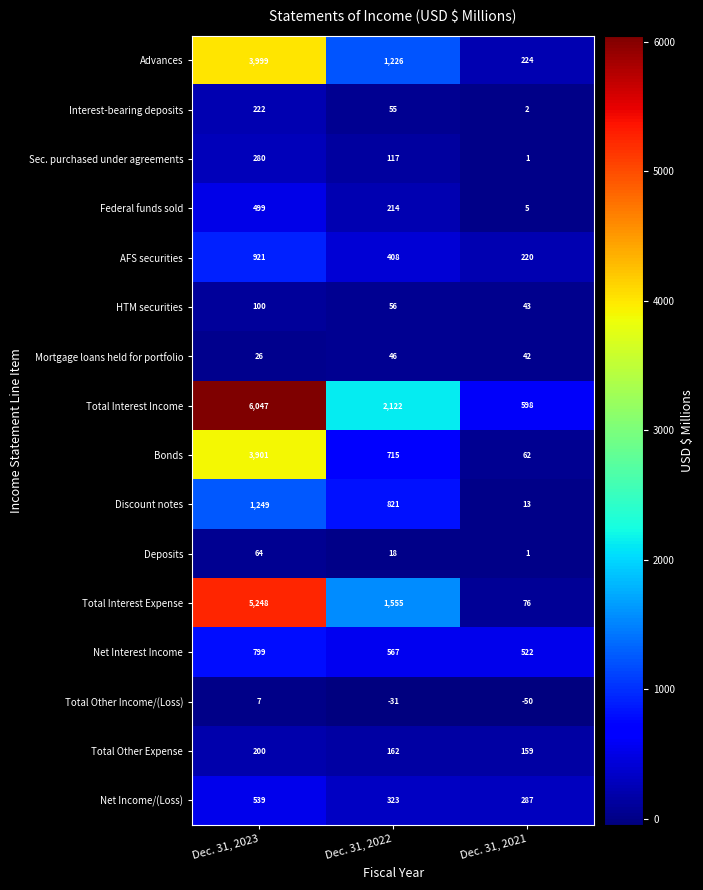

The value of Total Interest Income at Dec. 31, 2021 is 406. True or false?

False